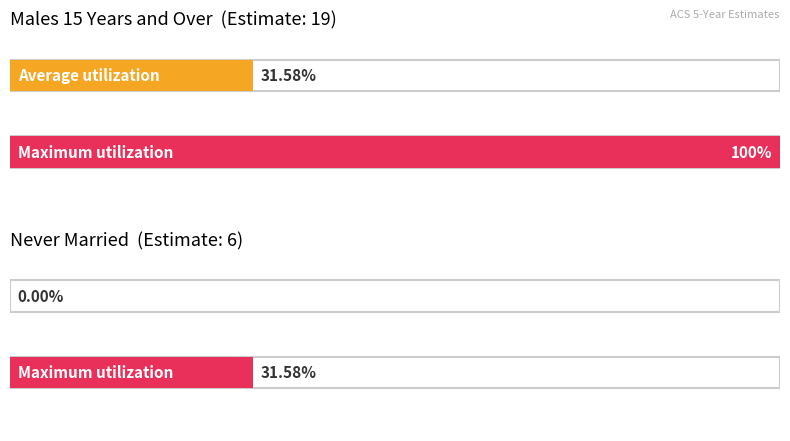

Which series has the widest spread of values?

Maximum utilization